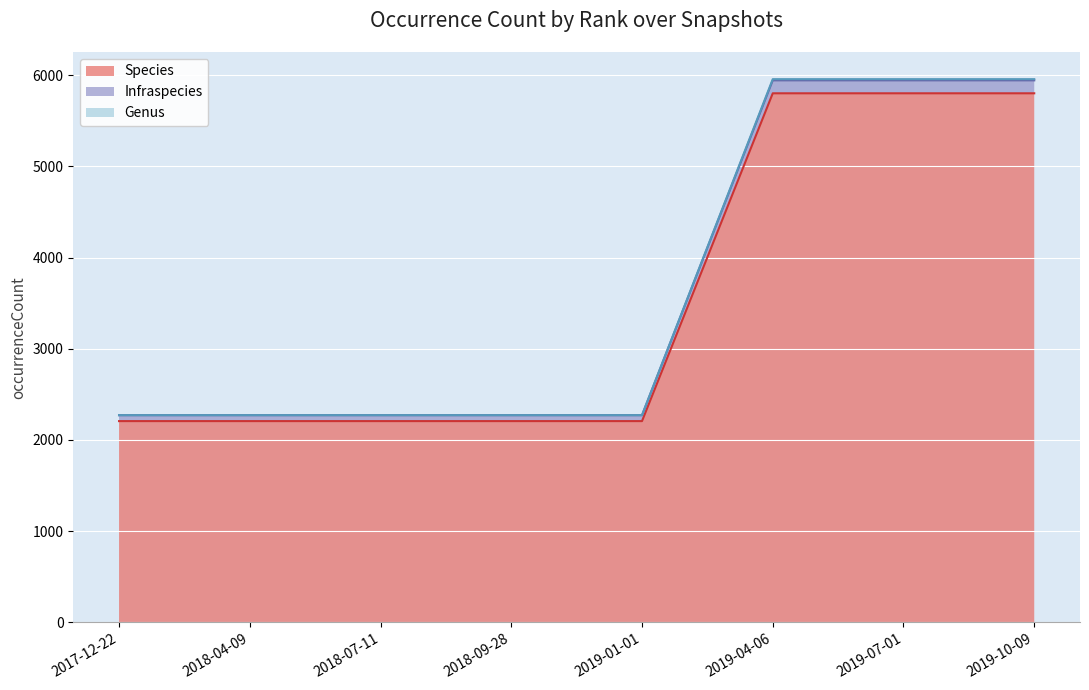

Is it true that Infraspecies equals 3303 at 2017-12-22?

False